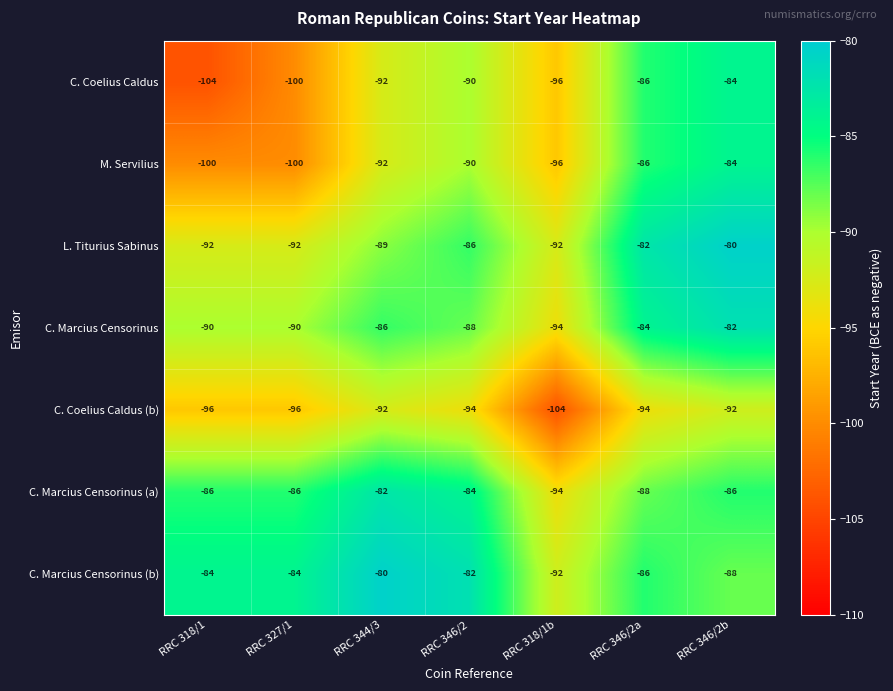

Count the number of categories in the chart.

7